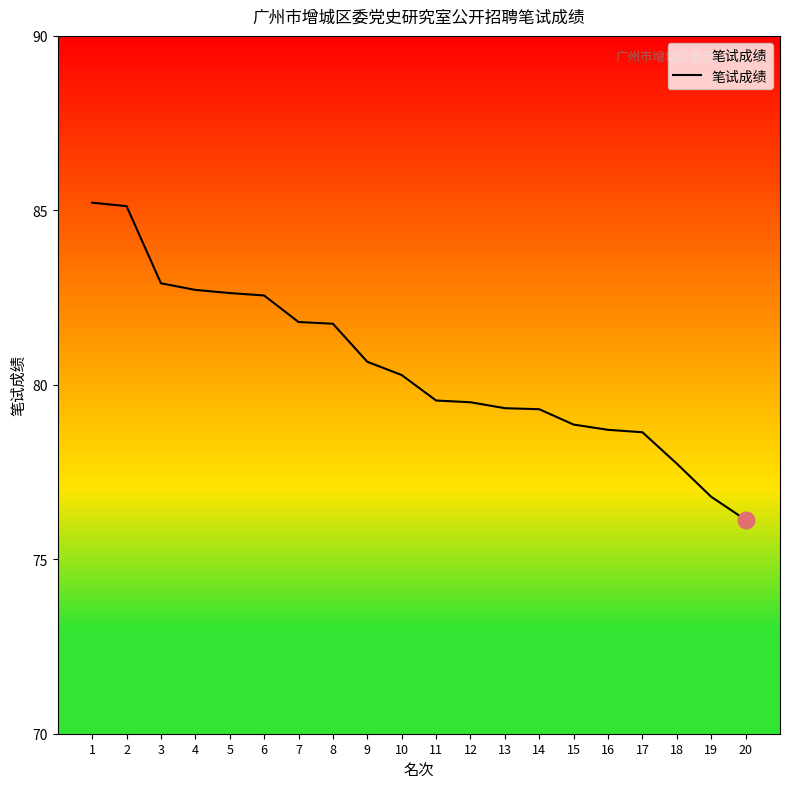

What is the difference between the maximum and minimum values?

9.1